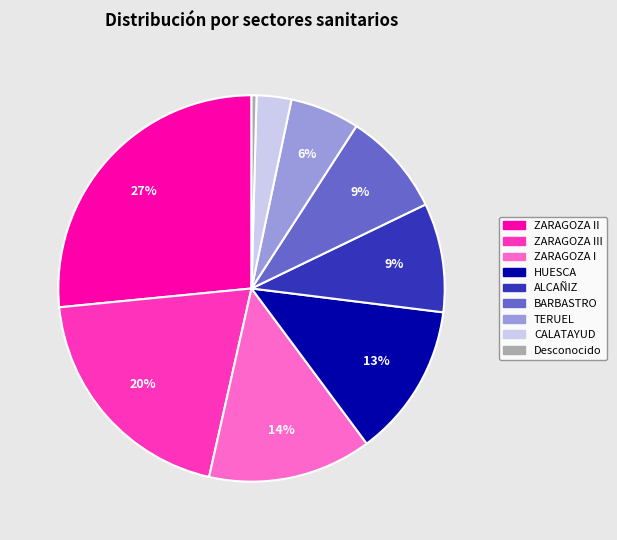

What is the smallest slice in the pie chart?

Desconocido